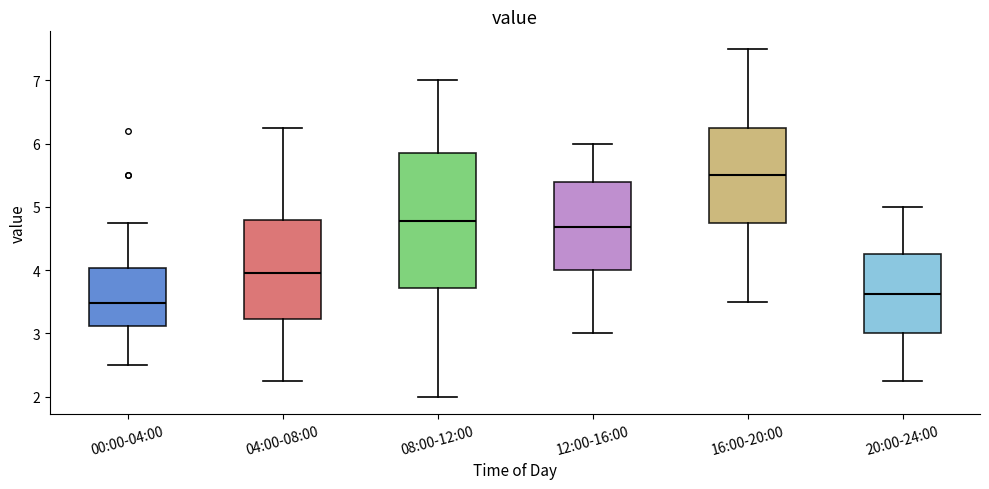

Reading left to right, transcribe this box plot: for each box, give where its median line is, the range the box spans, and where its two whiskers end, as read against the y-axis. The values are not printed on the chart, so give them approximately, as read against the axis.

00:00-04:00: median 3.5, box 3.1 to 4.0, whiskers 2.5 to 4.8
04:00-08:00: median 4.0, box 3.2 to 4.8, whiskers 2.3 to 6.3
08:00-12:00: median 4.8, box 3.7 to 5.9, whiskers 2.0 to 7.0
12:00-16:00: median 4.7, box 4.0 to 5.4, whiskers 3.0 to 6.0
16:00-20:00: median 5.5, box 4.8 to 6.3, whiskers 3.5 to 7.5
20:00-24:00: median 3.6, box 3.0 to 4.3, whiskers 2.3 to 5.0